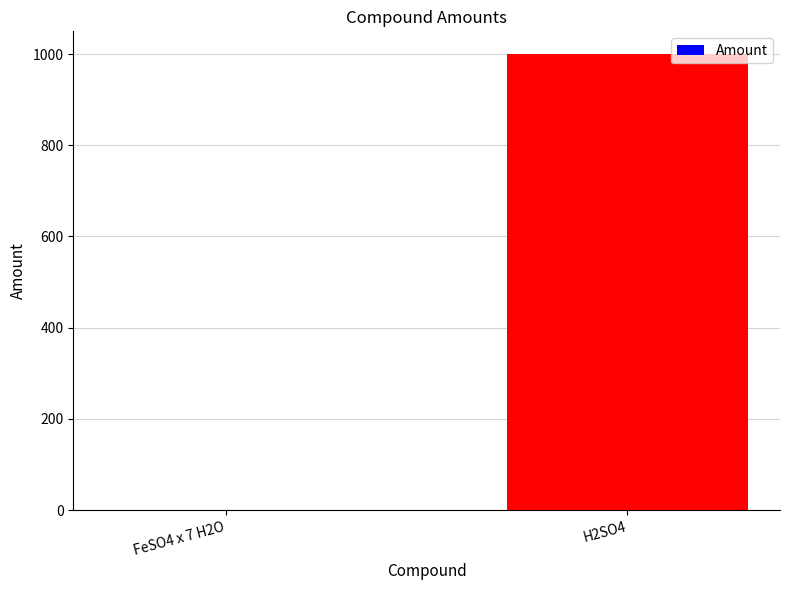

What is the sum of all values?

1001